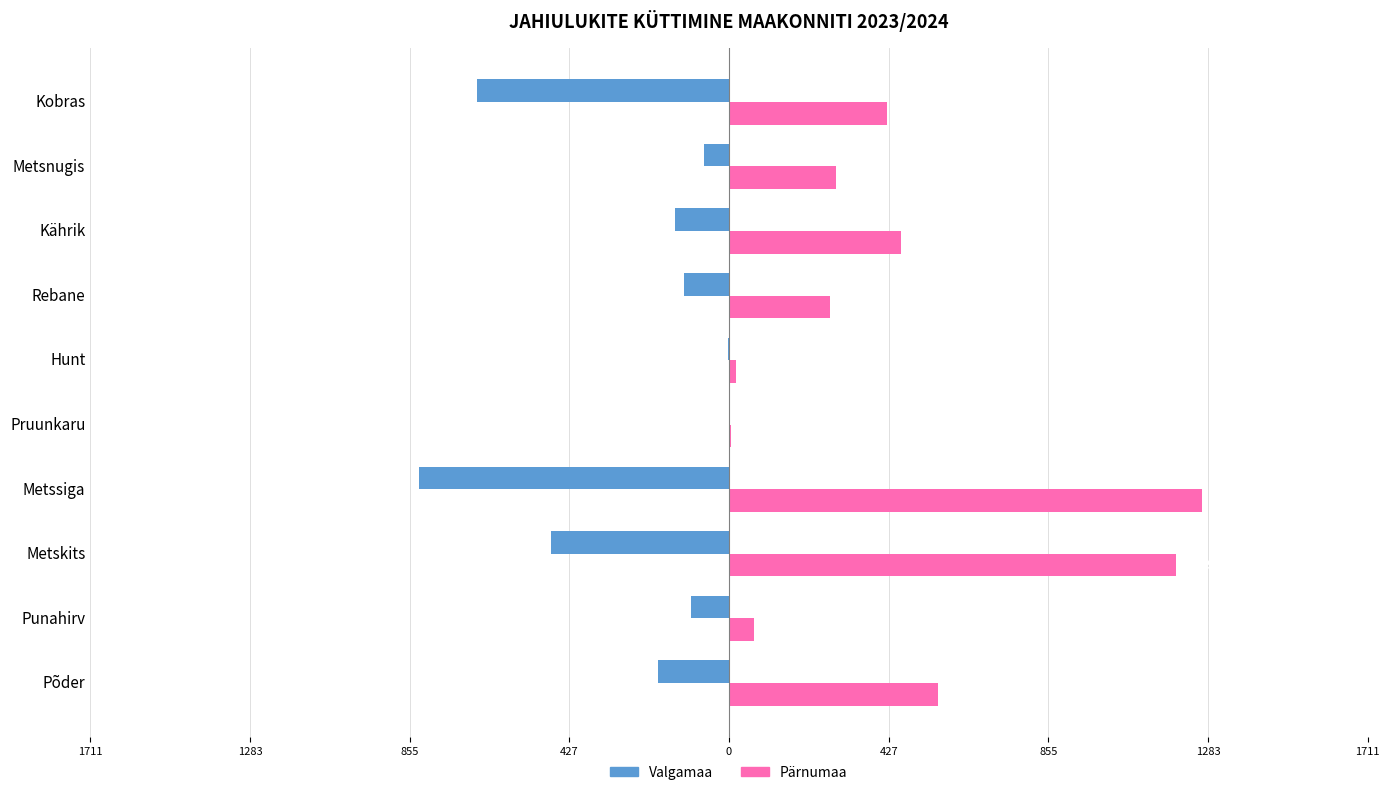

What are all the series names shown in the legend?

Valgamaa, Pärnumaa